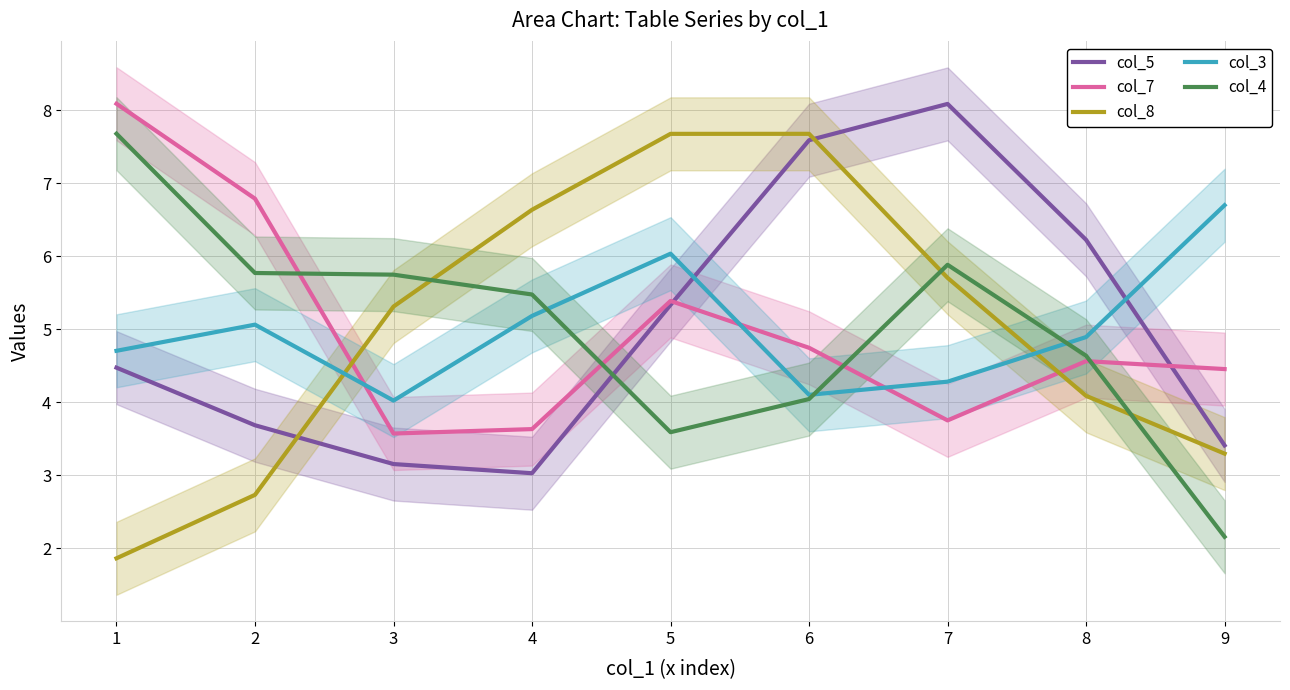

What is the value of the col_4 point at the 1st from the left?

7.7